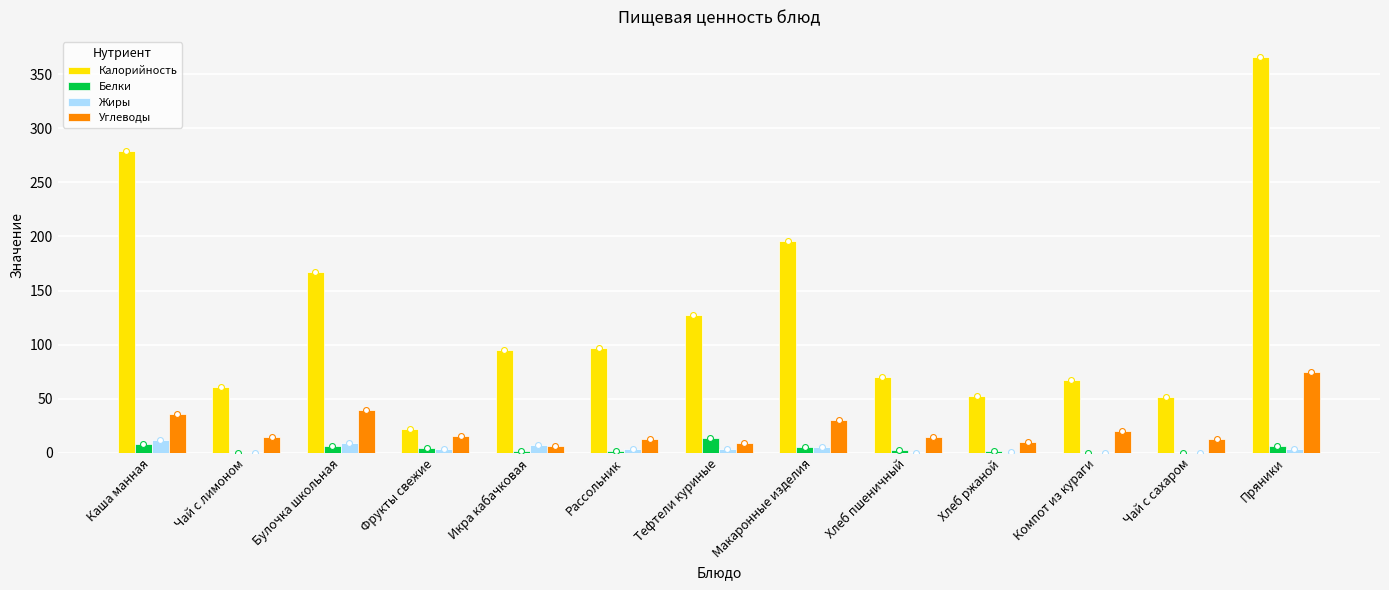

Which series has the widest spread of Y values?

Калорийность